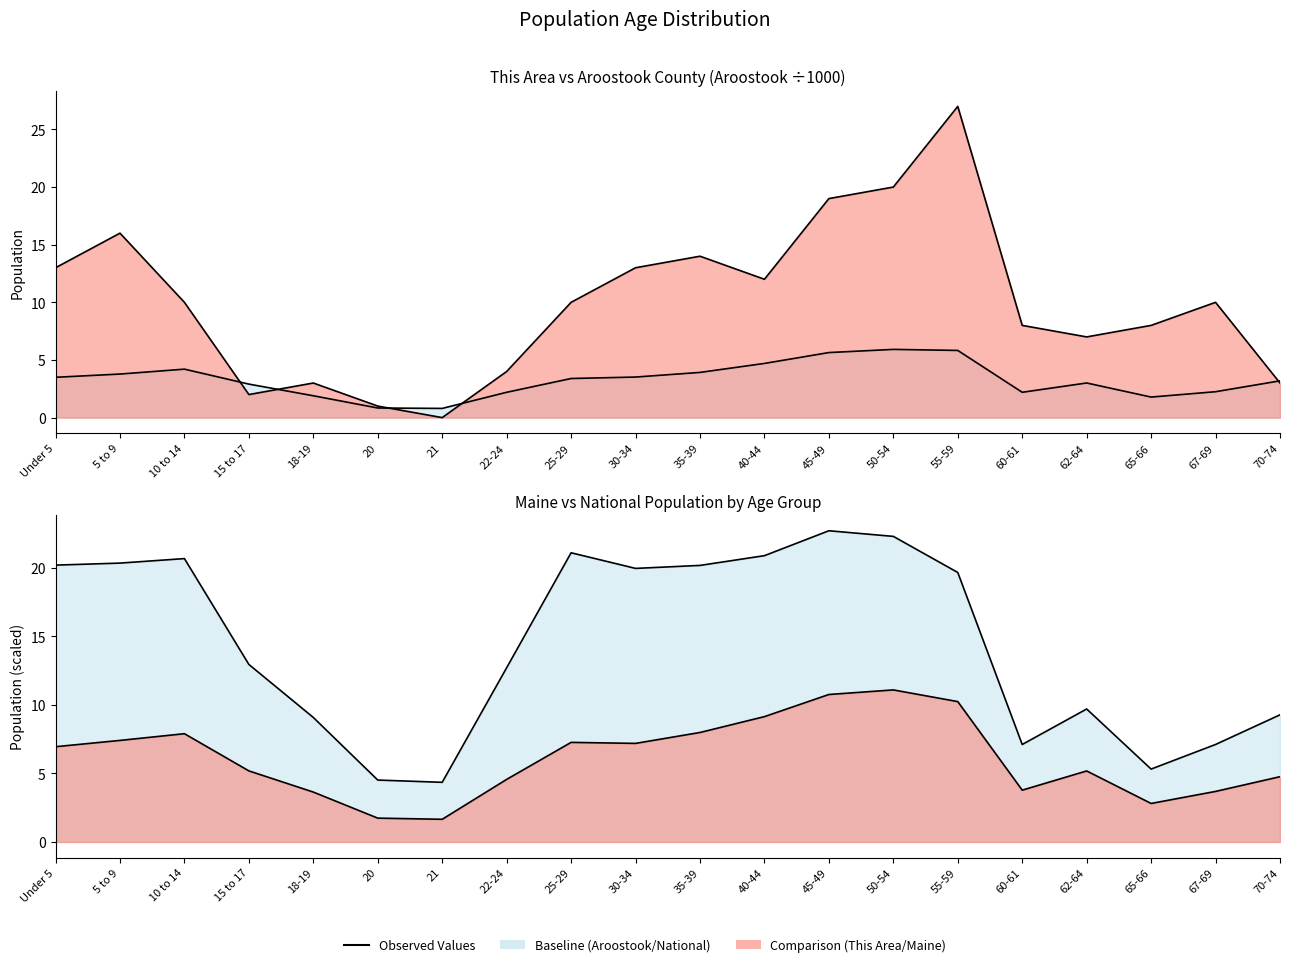

Which has a higher value, 60-61 or 70-74?

60-61